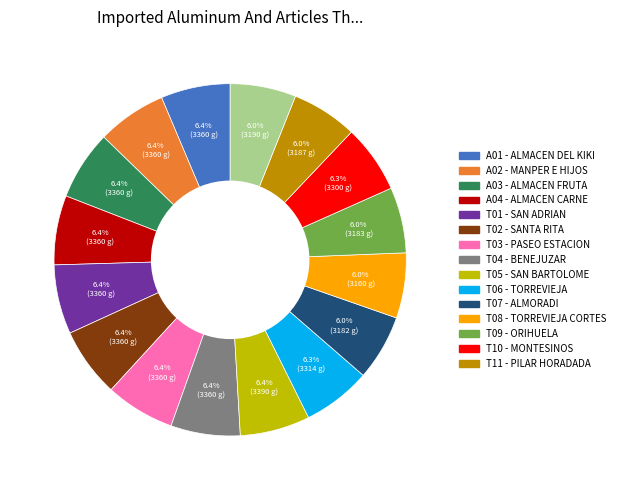

Does any single category account for the majority?

No